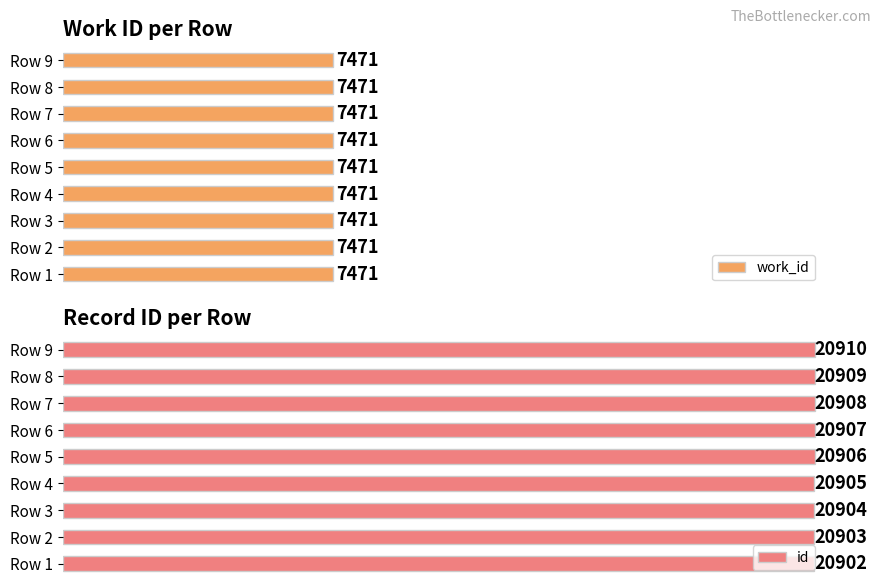

Which category has the highest value in the id series?

Row 9